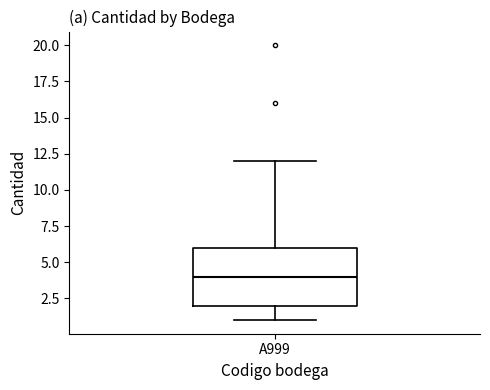

Read this box plot against the y-axis: the position of the median line, the range covered by the box, and the ends of both whiskers. The values are not printed on the chart, so give them approximately, as read against the axis.

median 4, box 2 to 6, whiskers 1 to 12